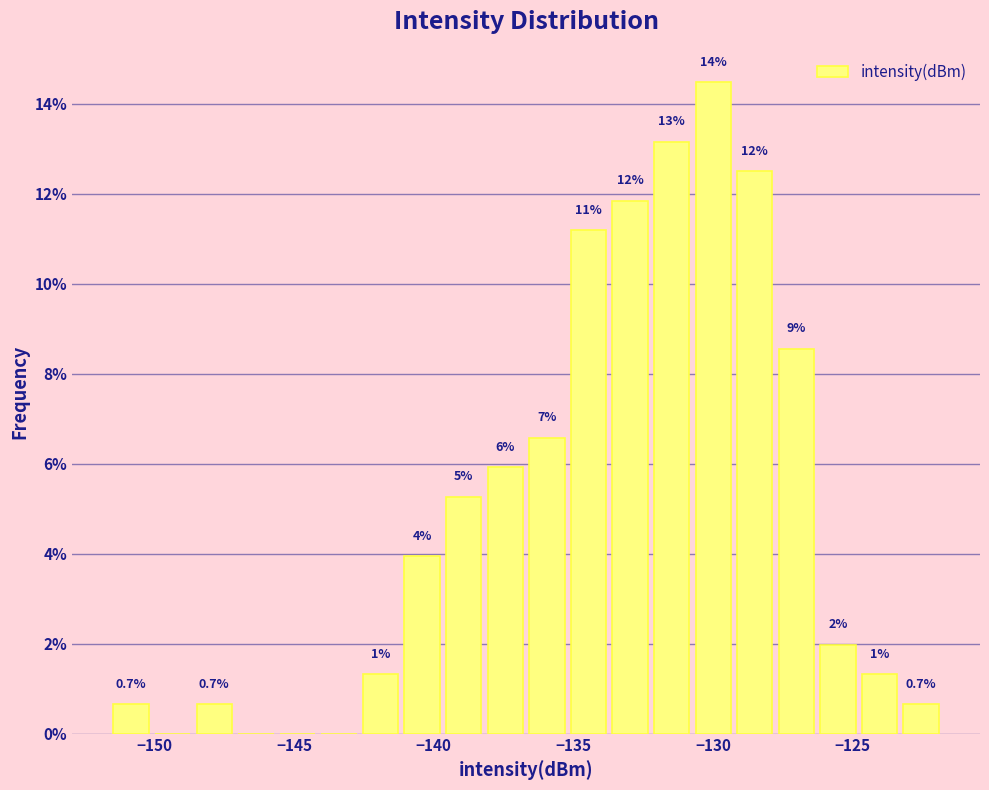

Around what value on the x-axis is the tallest bar? Give the approximate position of its centre, as read against the axis.

-130.0